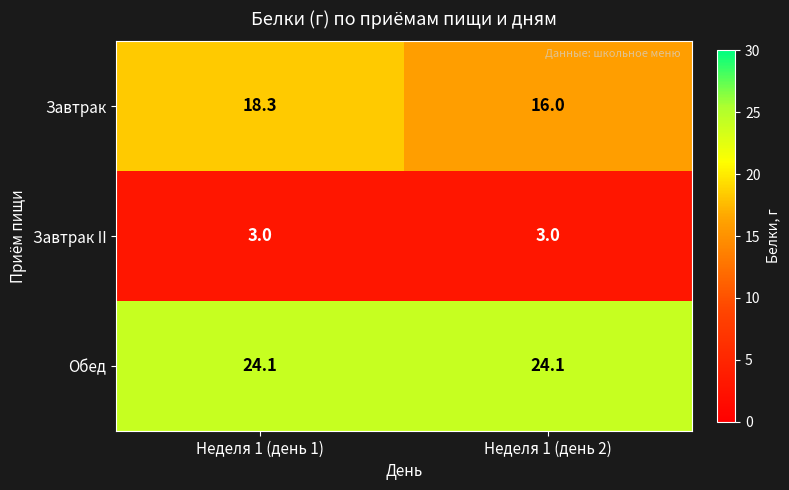

Which series changed the most between Неделя 1 (день 1) and Неделя 1 (день 2)?

Завтрак